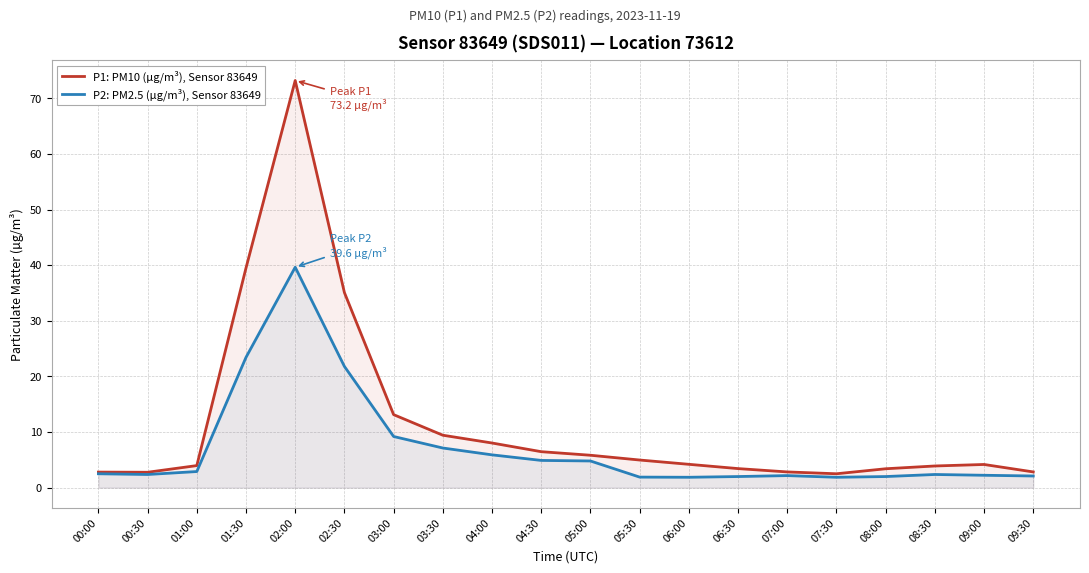

What is the sum of all P1: PM10 (µg/m³), Sensor 83649 values?

232.4